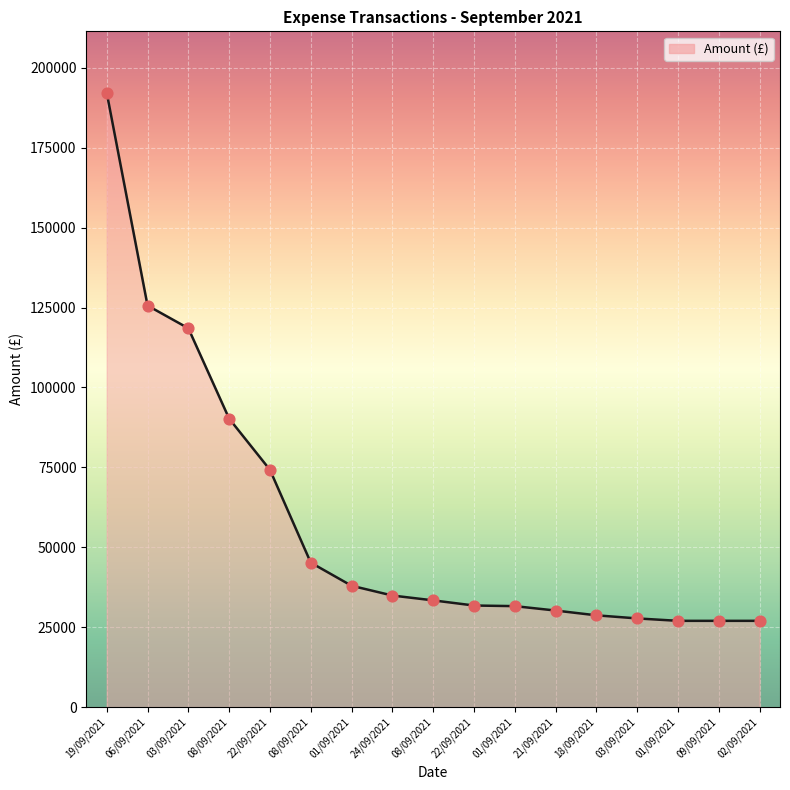

Approximately how many times larger is the value at 03/09/2021 compared to 21/09/2021?

3.9